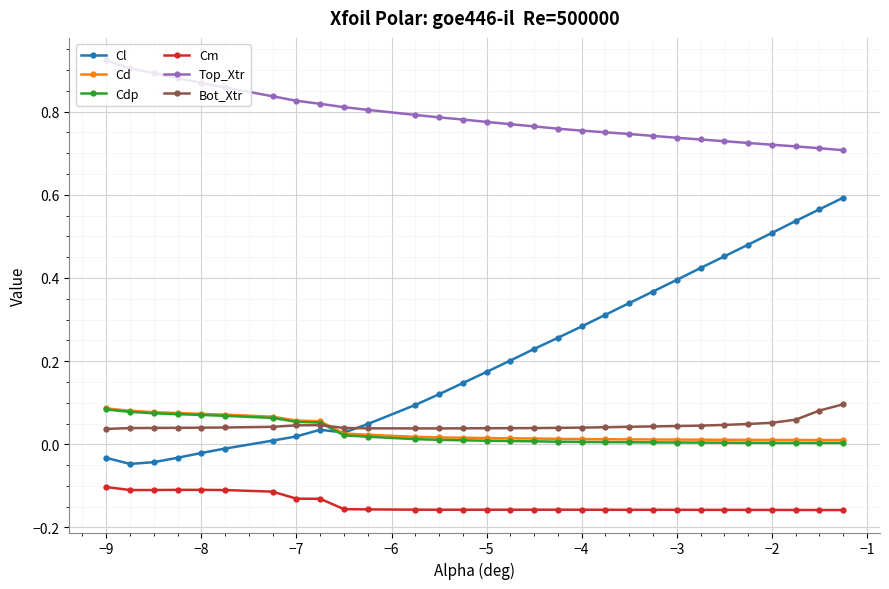

Which series has the largest total across all categories?

Top_Xtr